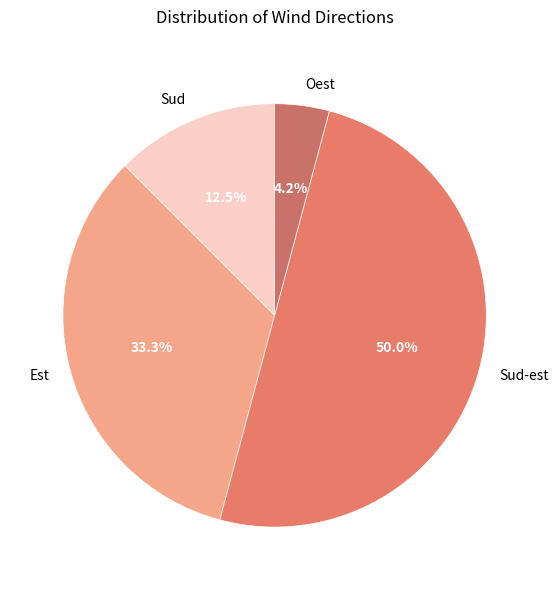

Which has a higher value, Est or Sud-est?

Sud-est